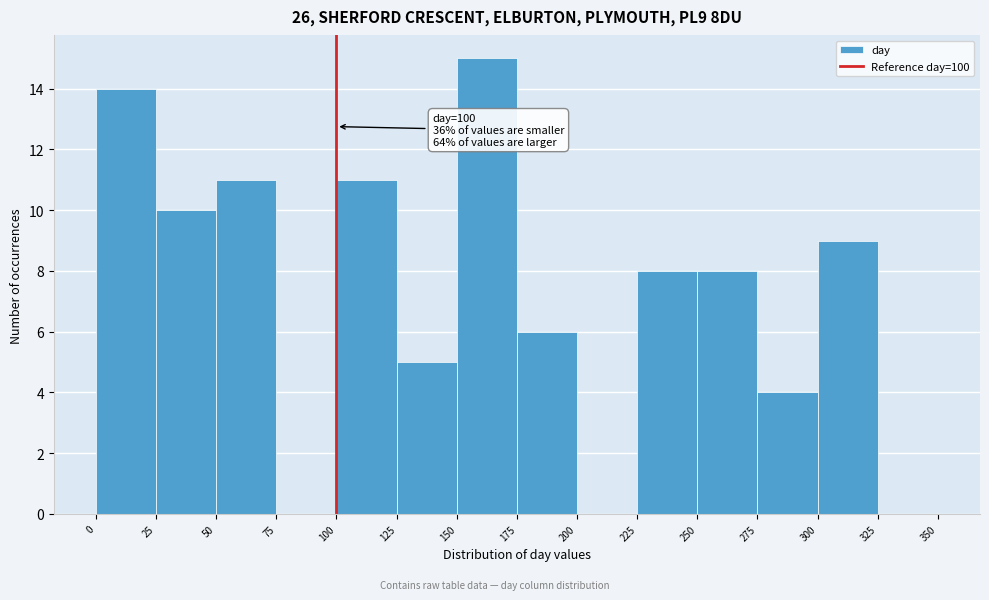

Over which range of the x-axis is the bar tallest?

150 to 175